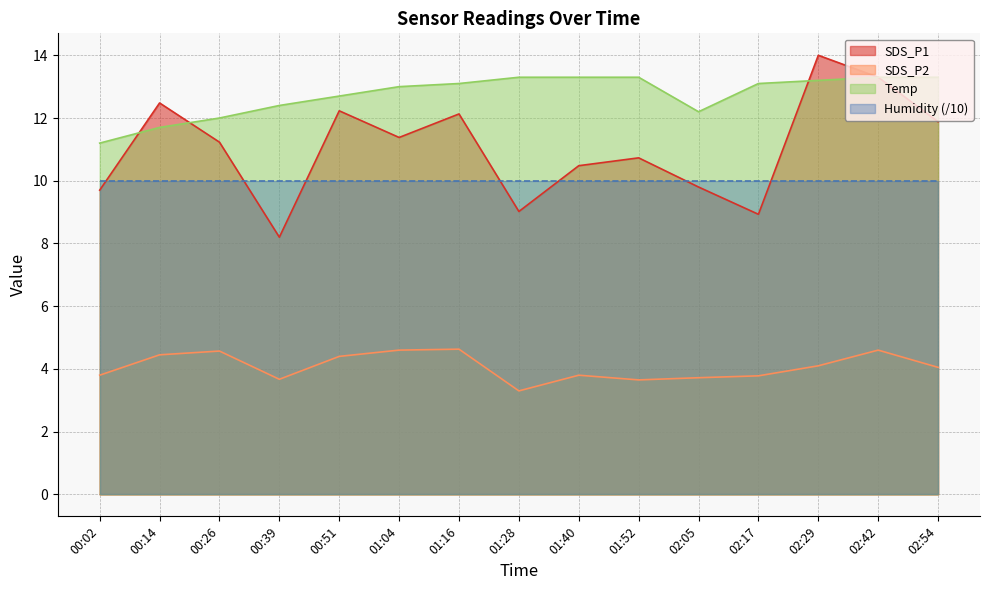

What is the difference between the maximum and second lowest values in the SDS_P1 series?

5.1